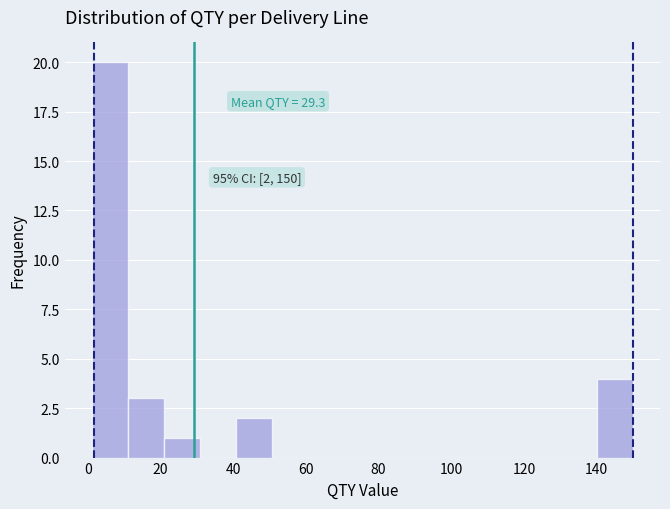

Which range on the x-axis has the tallest bar?

2 to 10